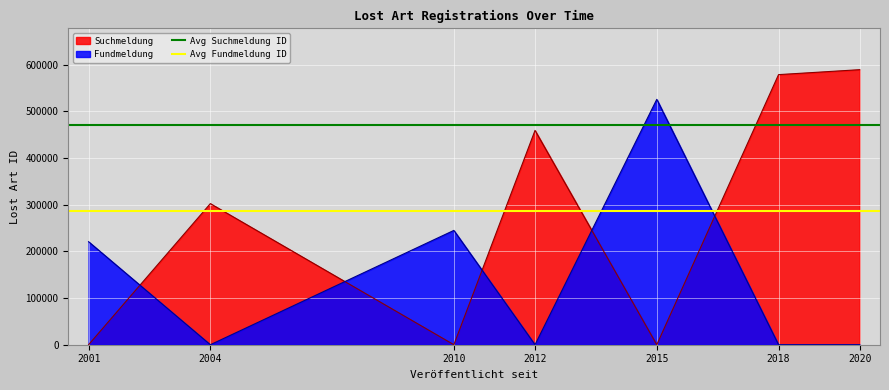

Is the value of Fundmeldung at 2004 greater than the value of Suchmeldung at 2012?

No